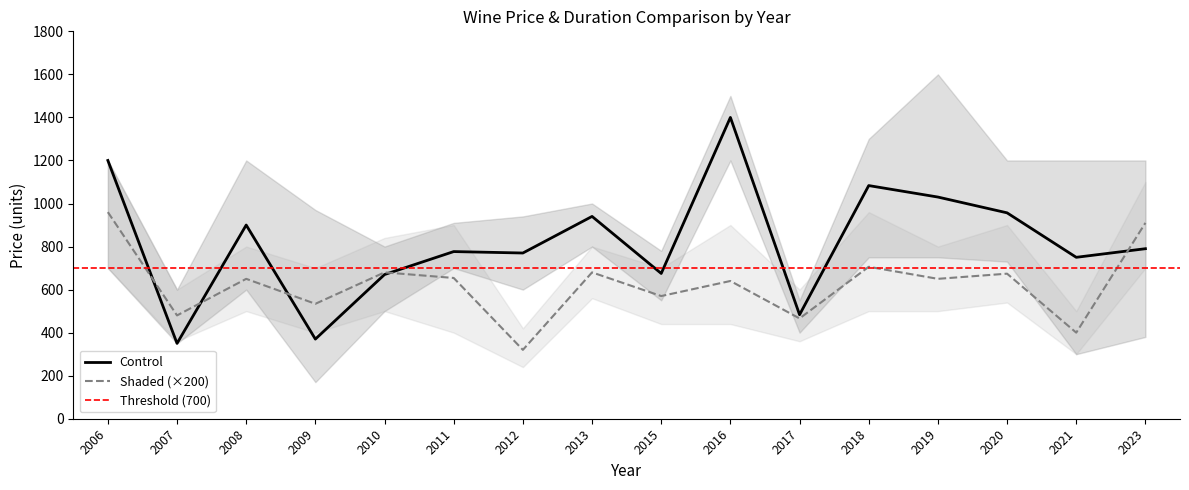

What is the difference between the highest and lowest values at 2016?

760.0